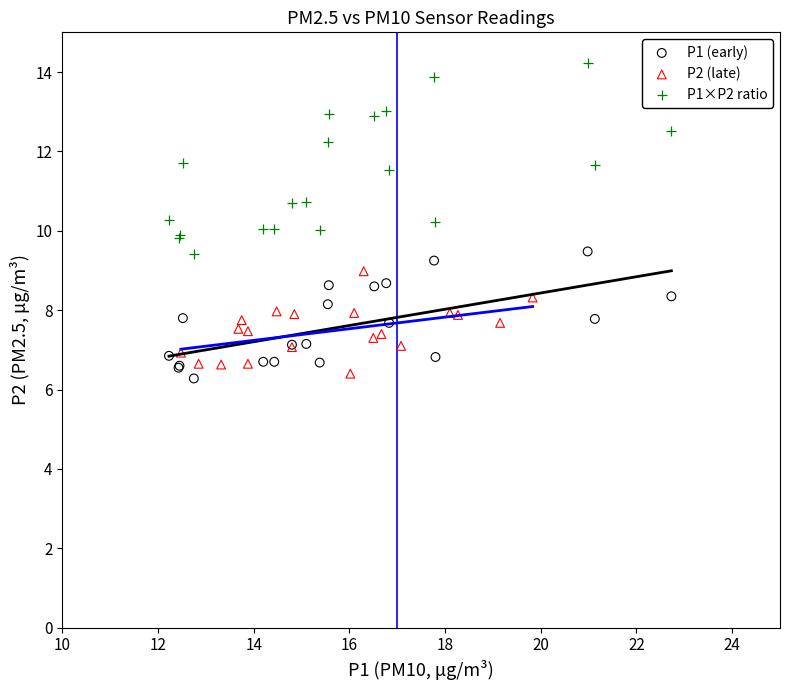

Which series reaches the maximum Y coordinate?

P1×P2 ratio